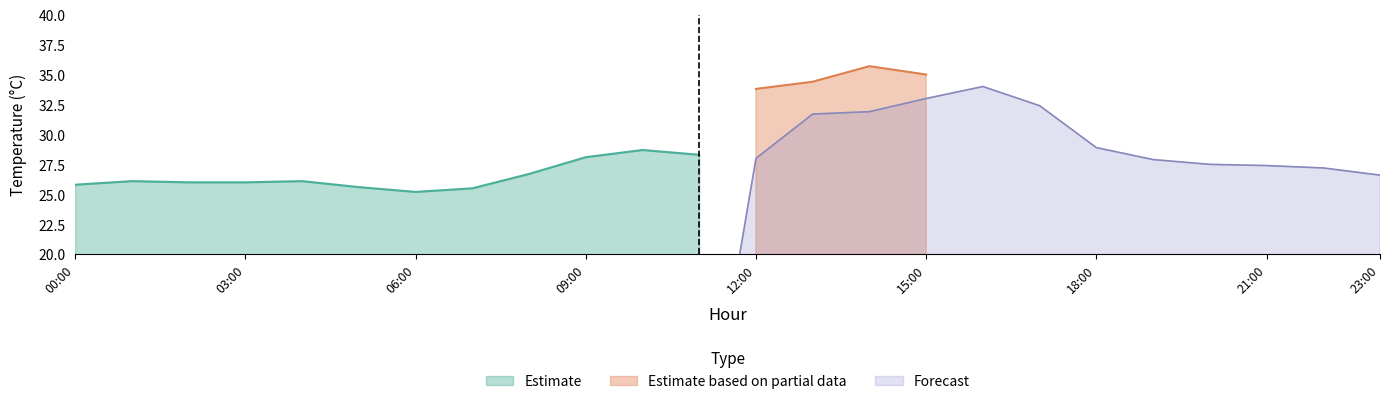

The Estimate series shows 25.8 at 00:00. True or false?

True